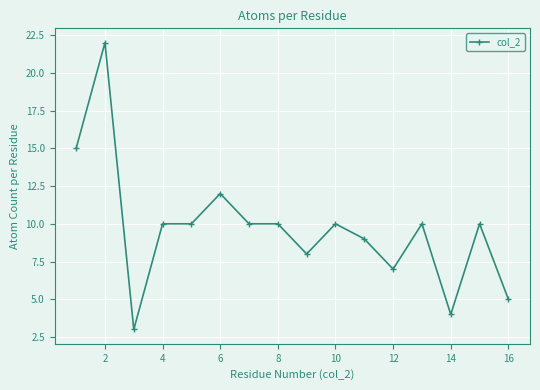

What is the minimum value shown in the chart?

3